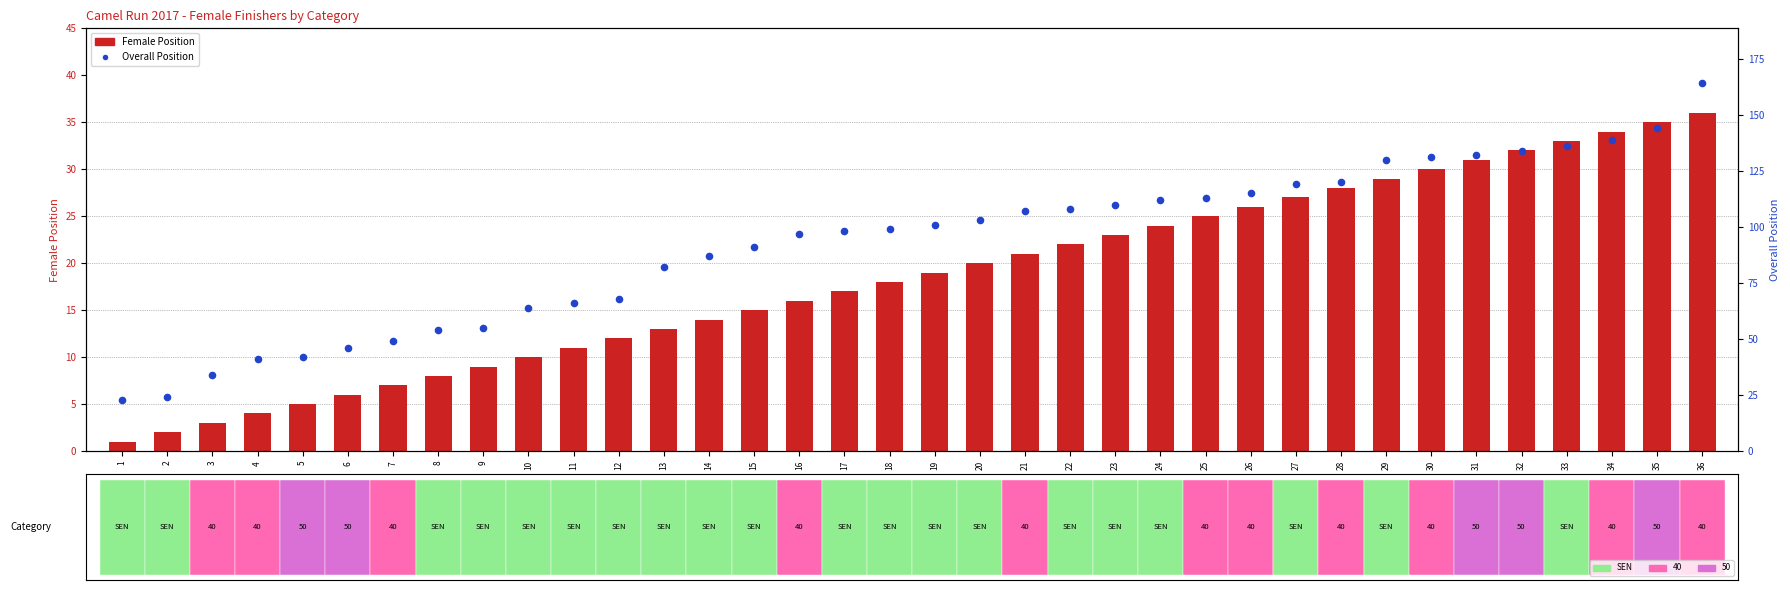

At which category is the sum across all series the highest?

36